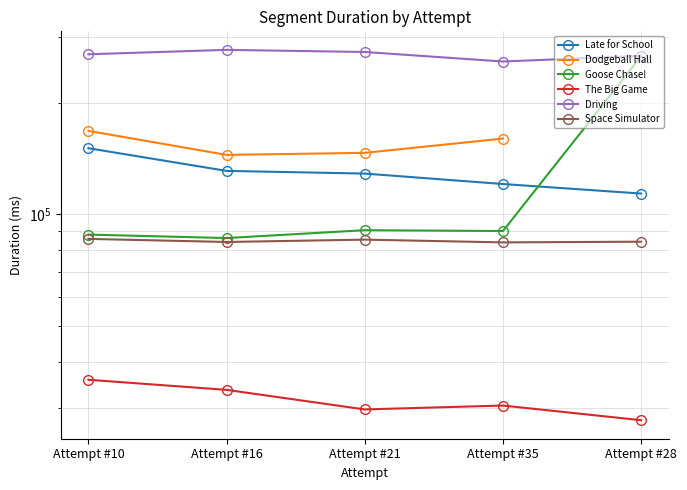

Is the value of Late for School at Attempt #16 greater than the value of Goose Chase! at Attempt #10?

Yes